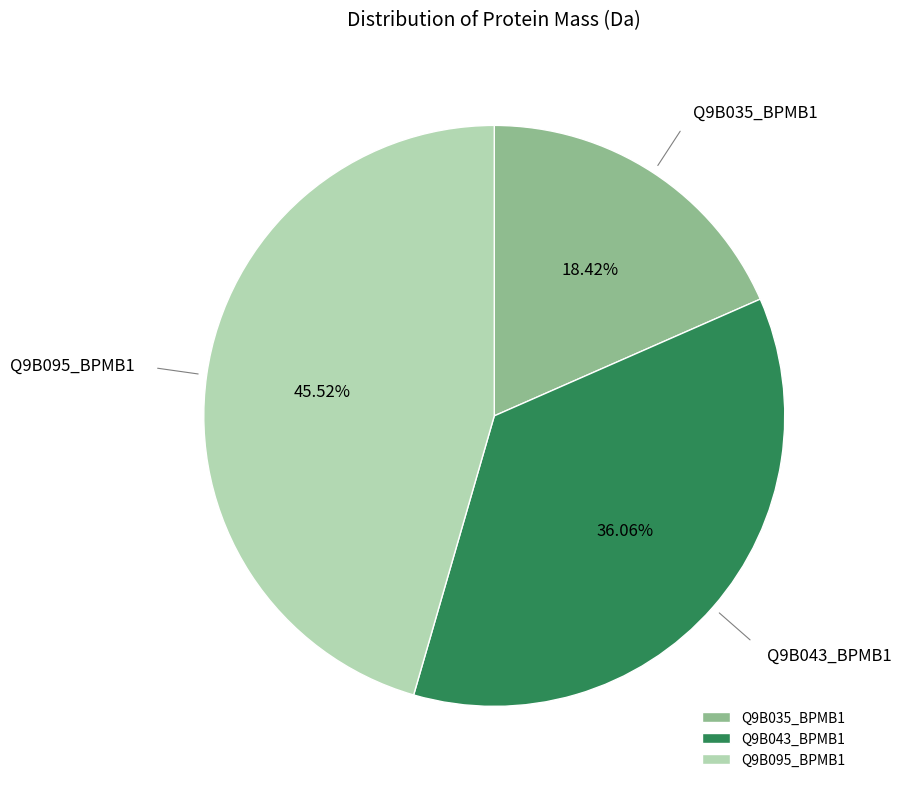

Does Q9B043_BPMB1 represent more than half of the total?

No